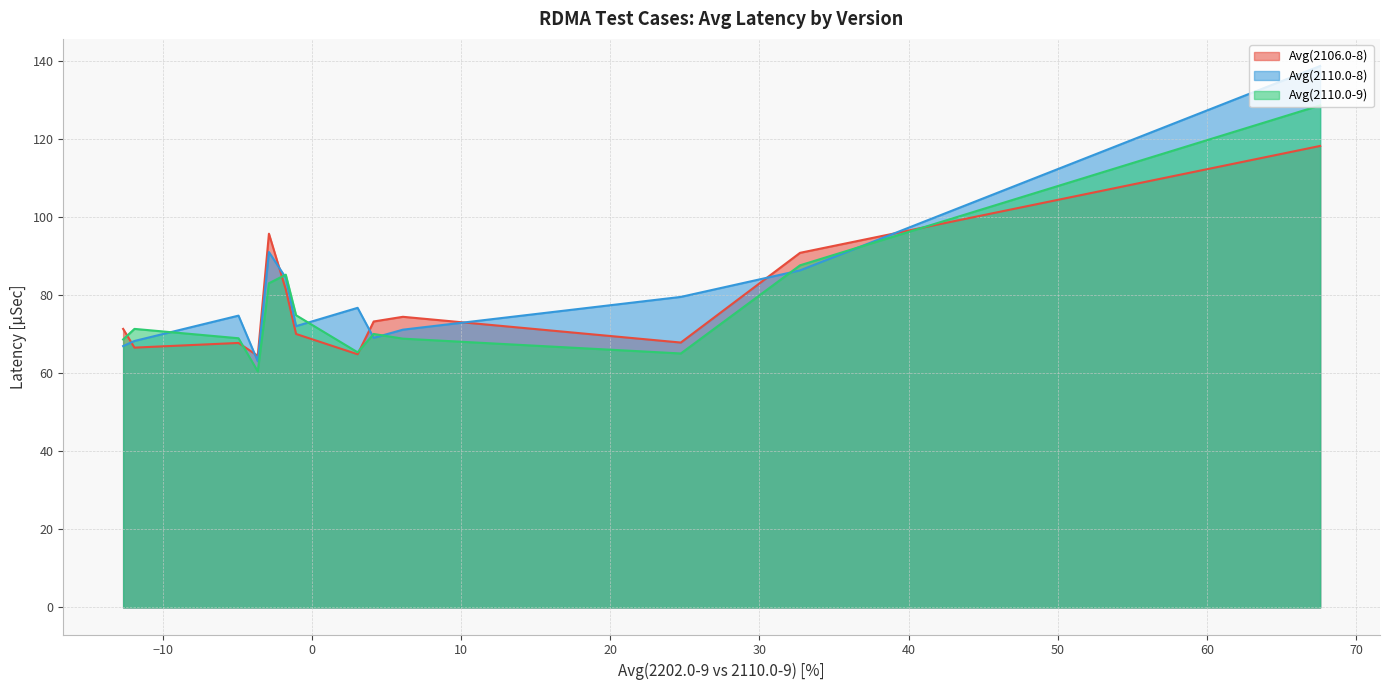

How many series are shown in this chart?

3